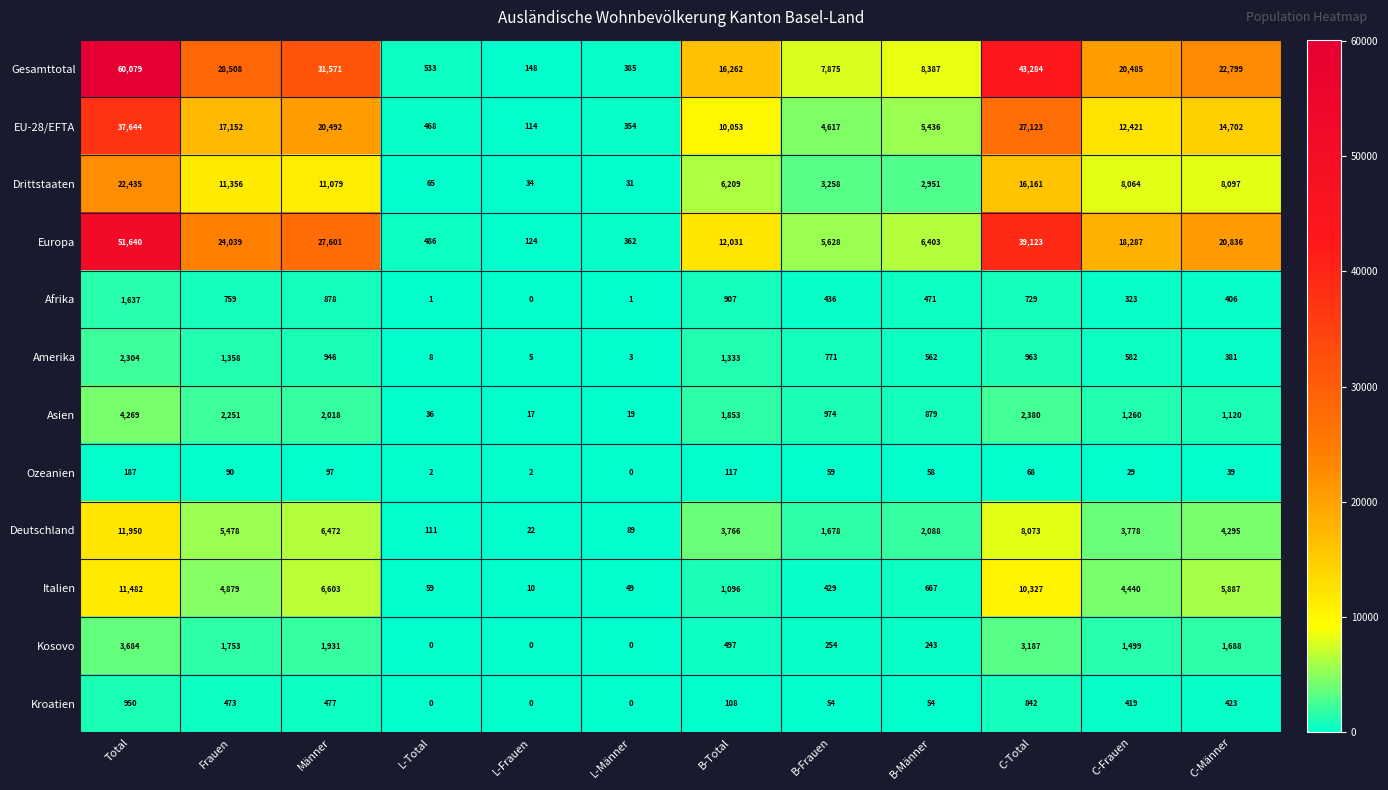

The value of Gesamttotal at L-Total is 371. True or false?

False